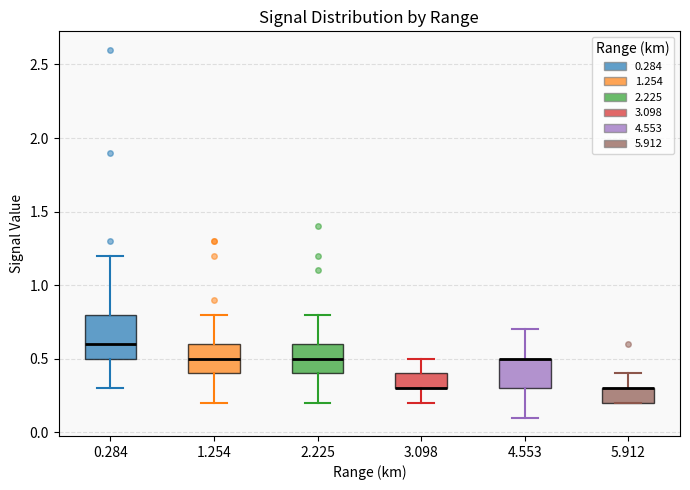

Where does the upper whisker of the box at x = 1.254 end on the y-axis? The values are not printed on the chart, so give them approximately, as read against the axis.

0.8